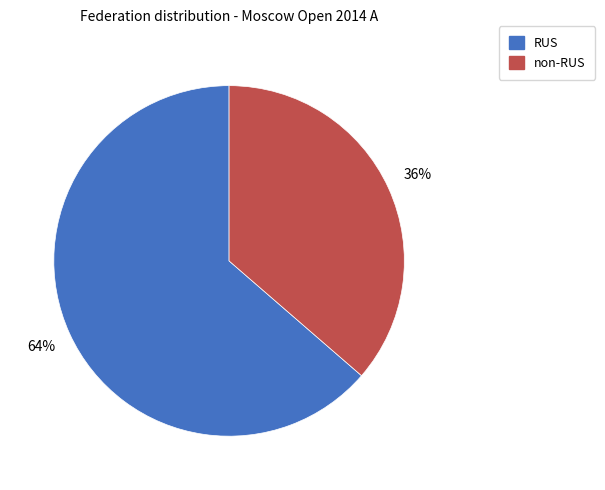

Does any single category account for the majority?

Yes